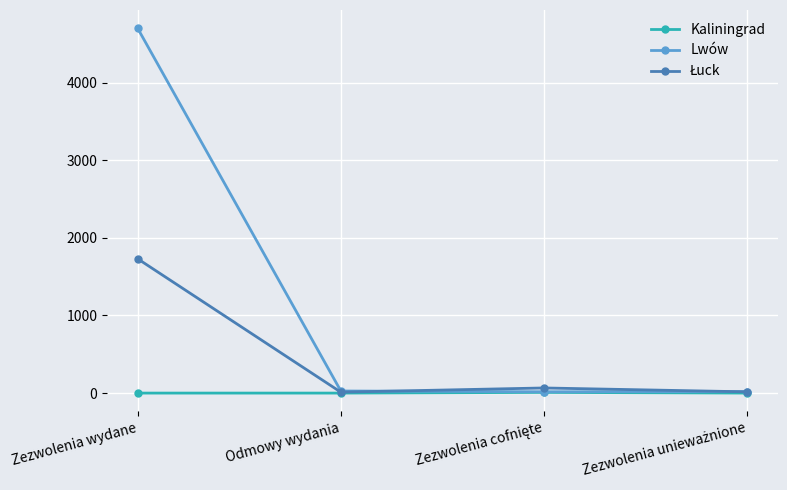

At how many categories does at least one series exceed 3534?

1